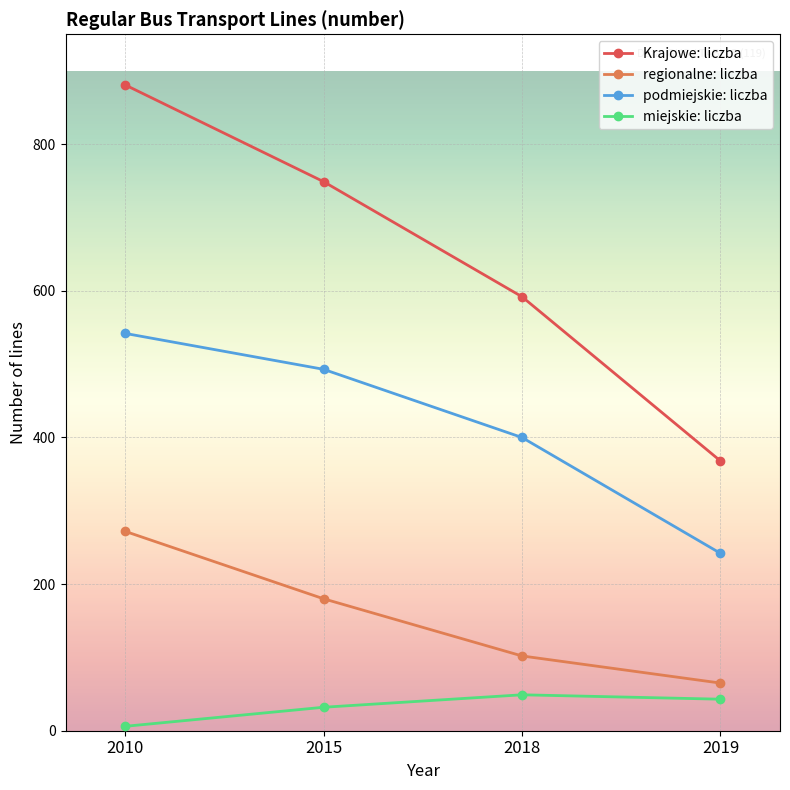

Rank the series by their maximum value, from highest to lowest.

Krajowe: liczba, podmiejskie: liczba, regionalne: liczba, miejskie: liczba